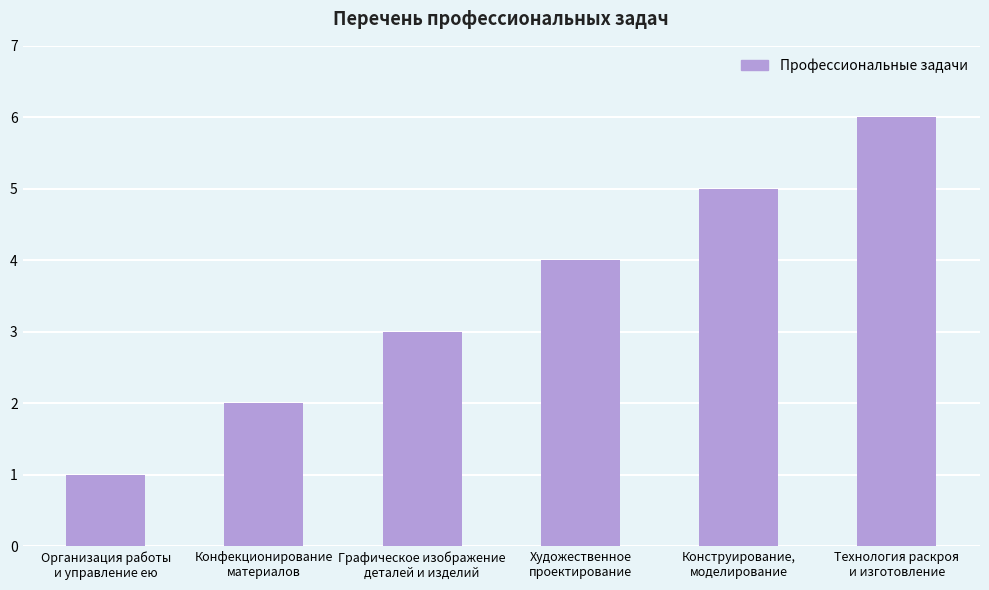

List the labels in order of value, smallest first.

Организация работы
и управление ею, Конфекционирование
материалов, Графическое изображение
деталей и изделий, Художественное
проектирование, Конструирование,
моделирование, Технология раскроя
и изготовление